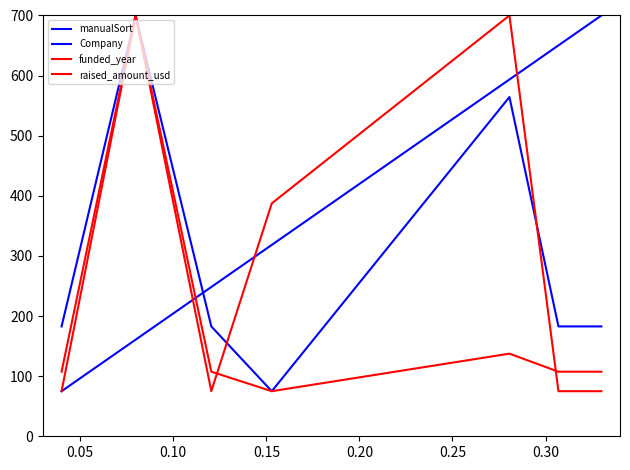

At how many categories does at least one series exceed 283?

5